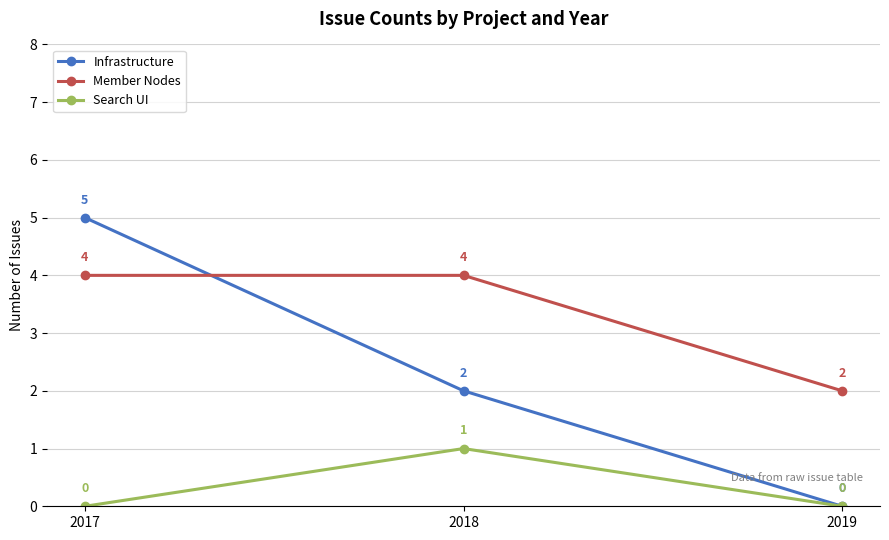

At how many categories does at least one series exceed 0?

3